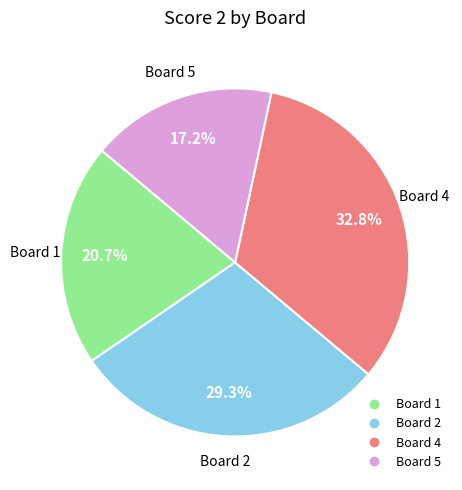

How many slices are in this pie chart?

4